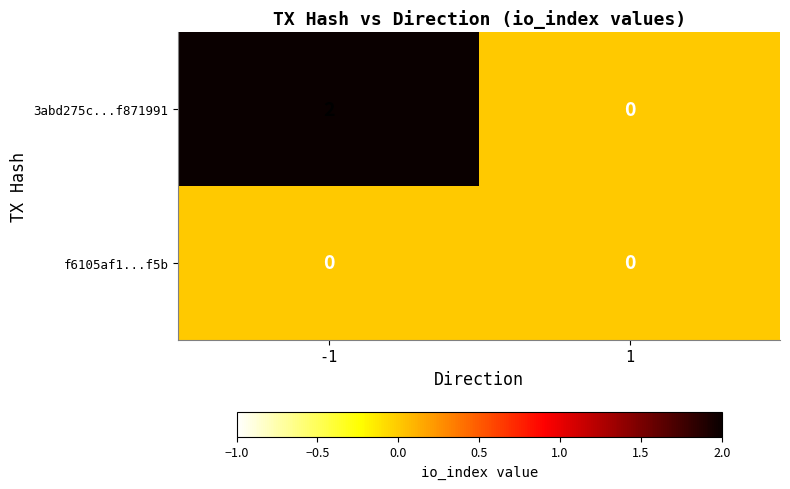

True or false: 3abd275c...f871991 has a value of 2 at -1.

True